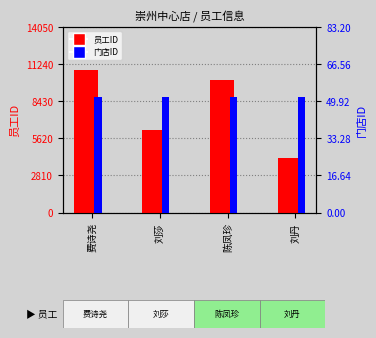

How many values in the 员工ID series exceed 10043?

1